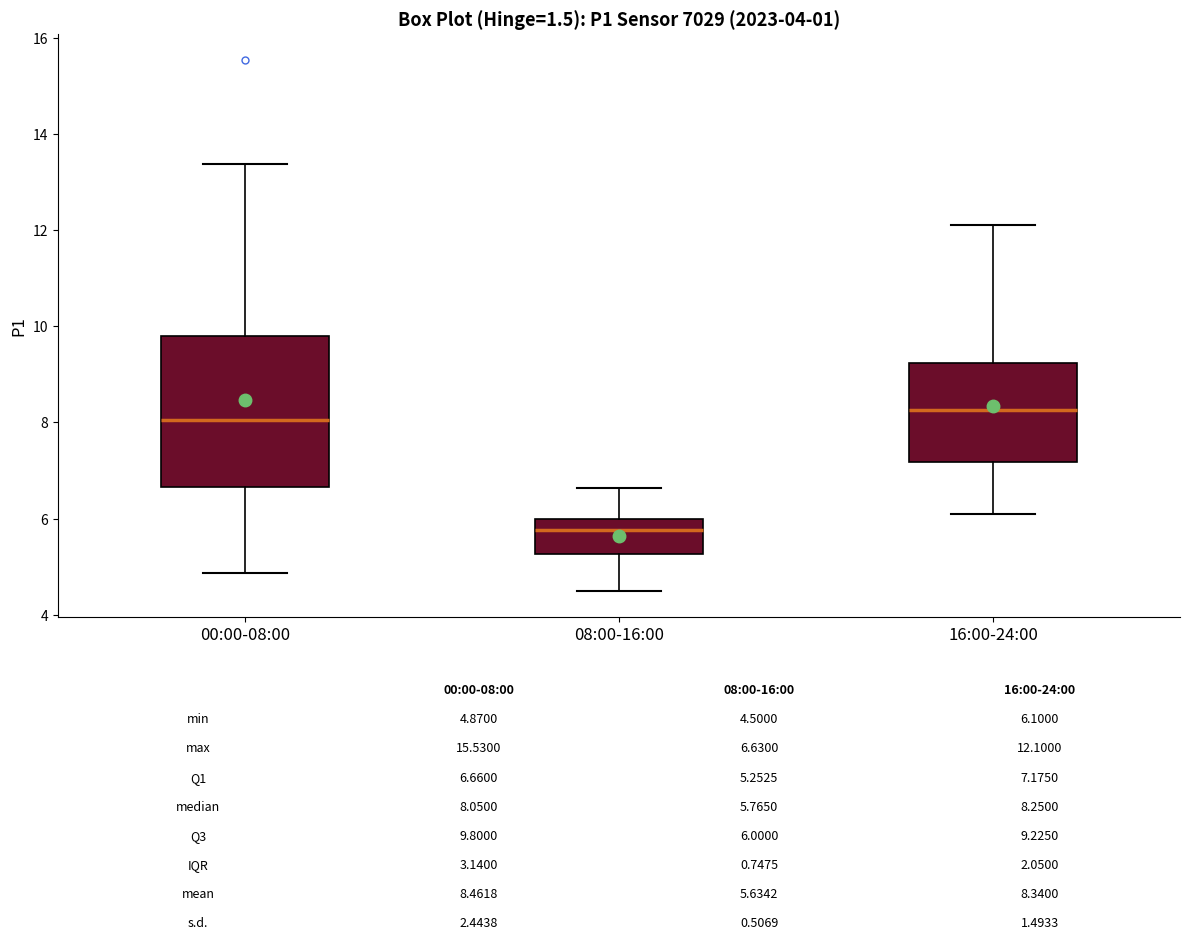

Comparing the boxes themselves (not the whiskers), which one is the tallest?

00:00-08:00